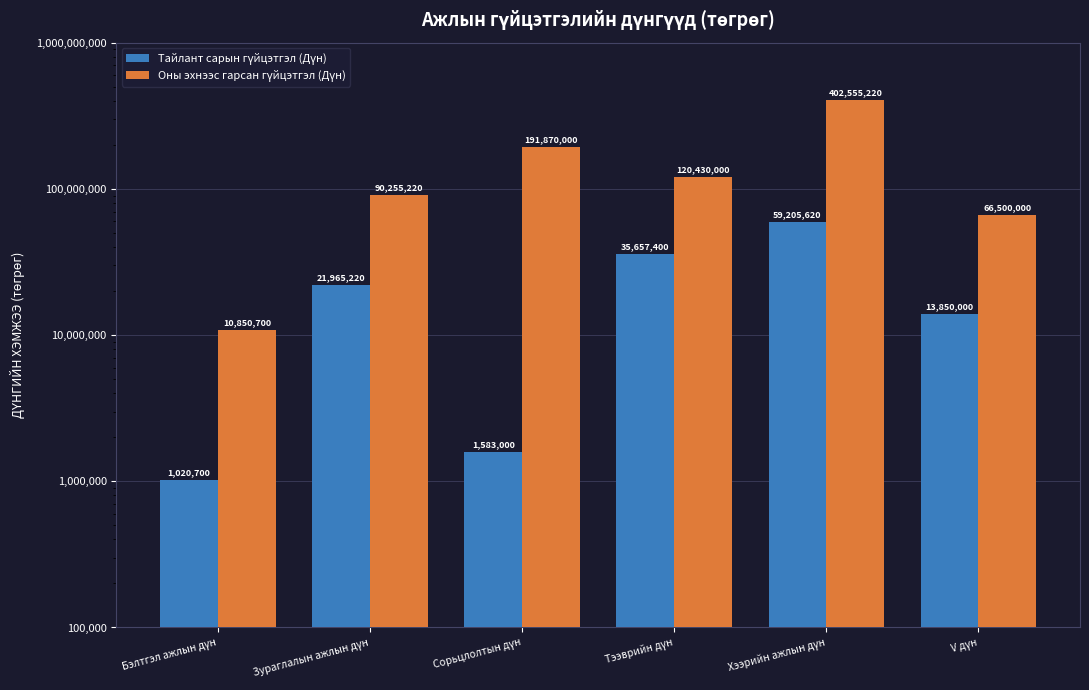

How many data points in Оны эхнээс гарсан гүйцэтгэл (Дүн) are above 120430000?

2